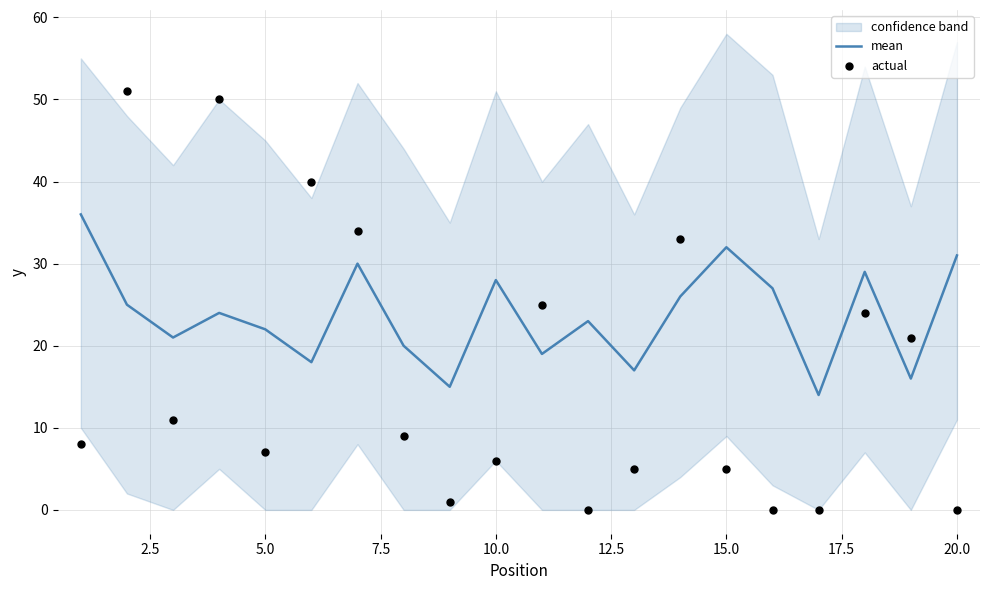

Which series has the largest total across all categories?

mean